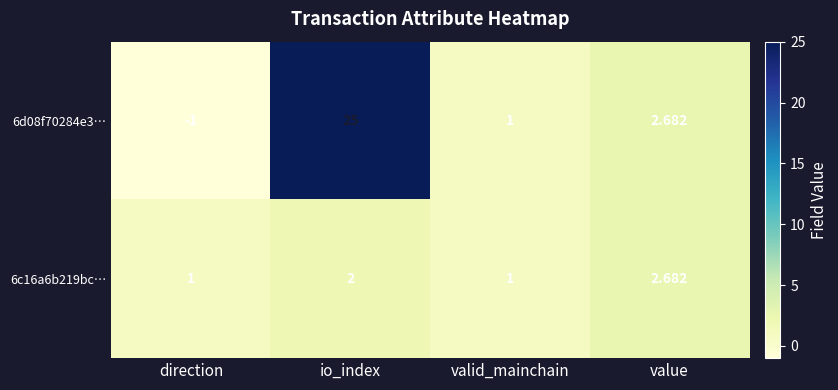

Rank the series by their average value, from highest to lowest.

6d08f70284e3…, 6c16a6b219bc…